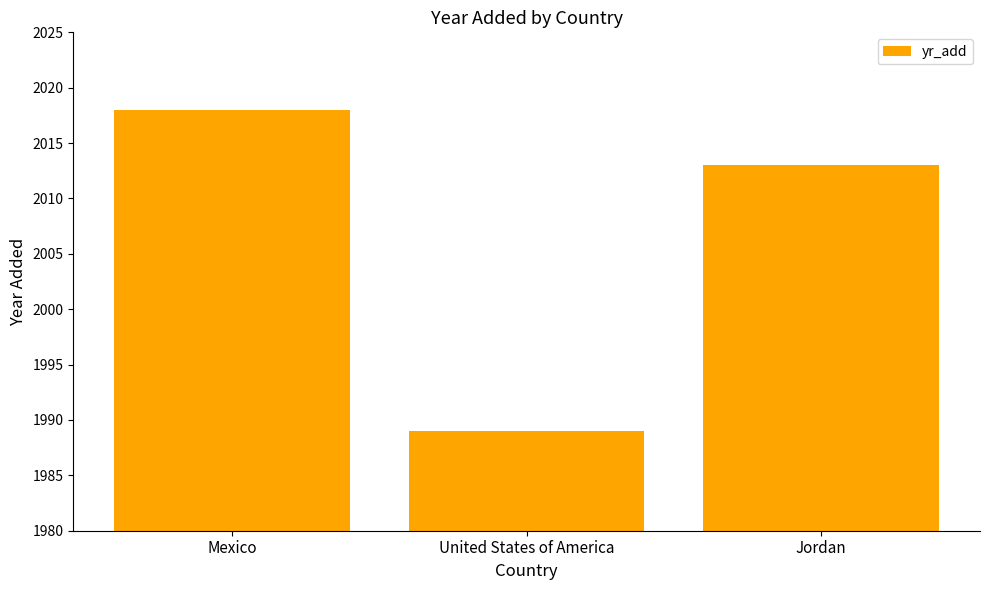

Rank the categories by value from highest to lowest.

Mexico, Jordan, United States of America